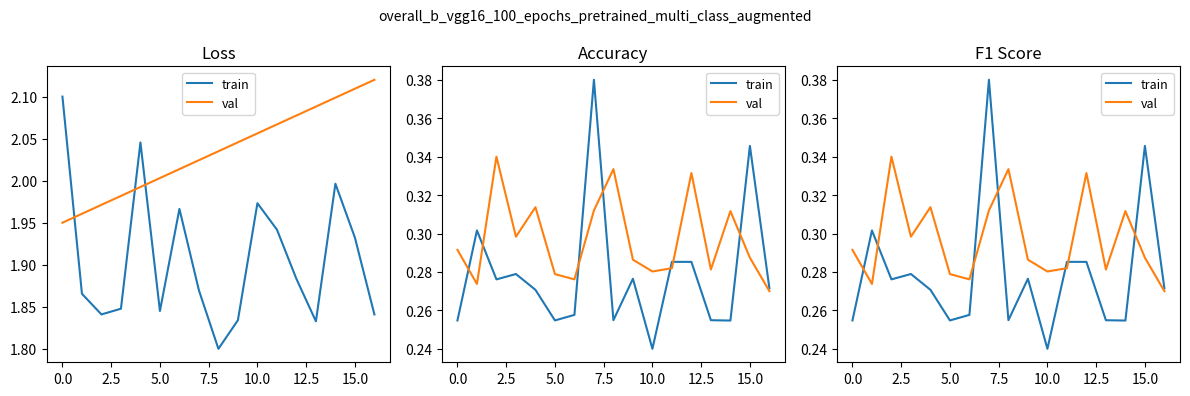

What is the maximum value shown in the chart?

0.4